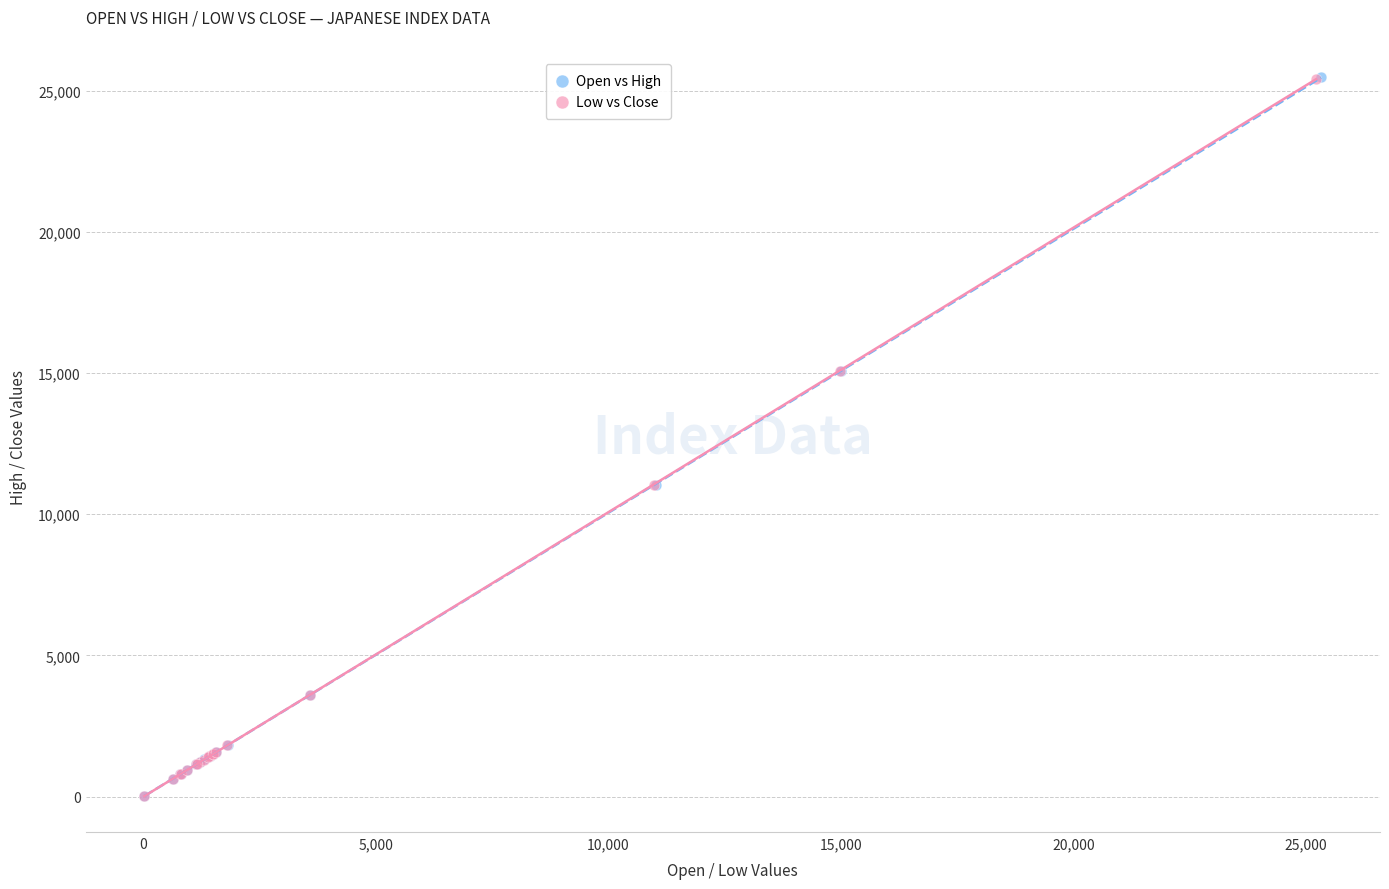

Which series has the widest spread of Y values?

Open vs High